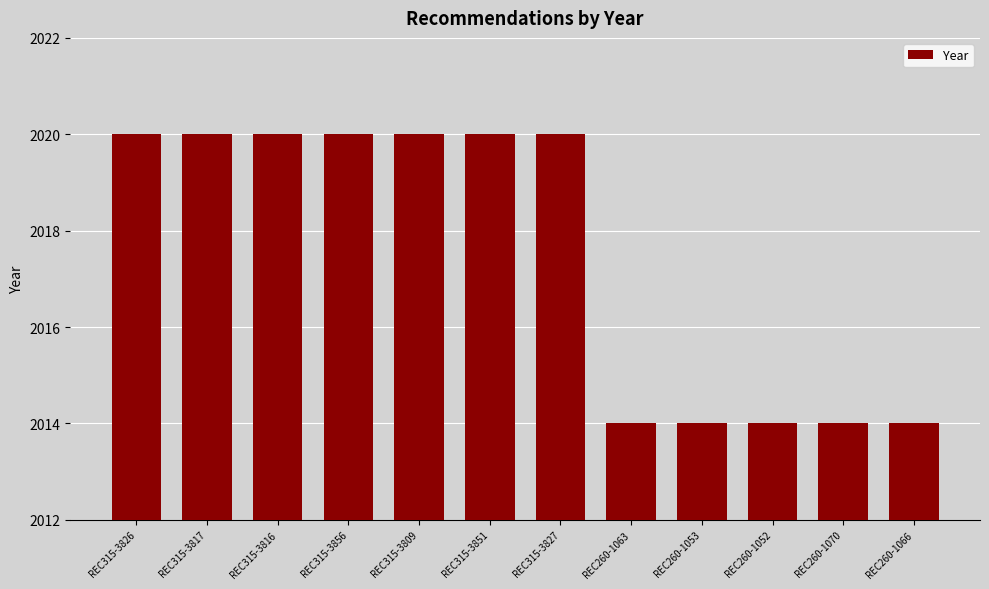

Is it true that the value at REC260-1070 is 2771?

False